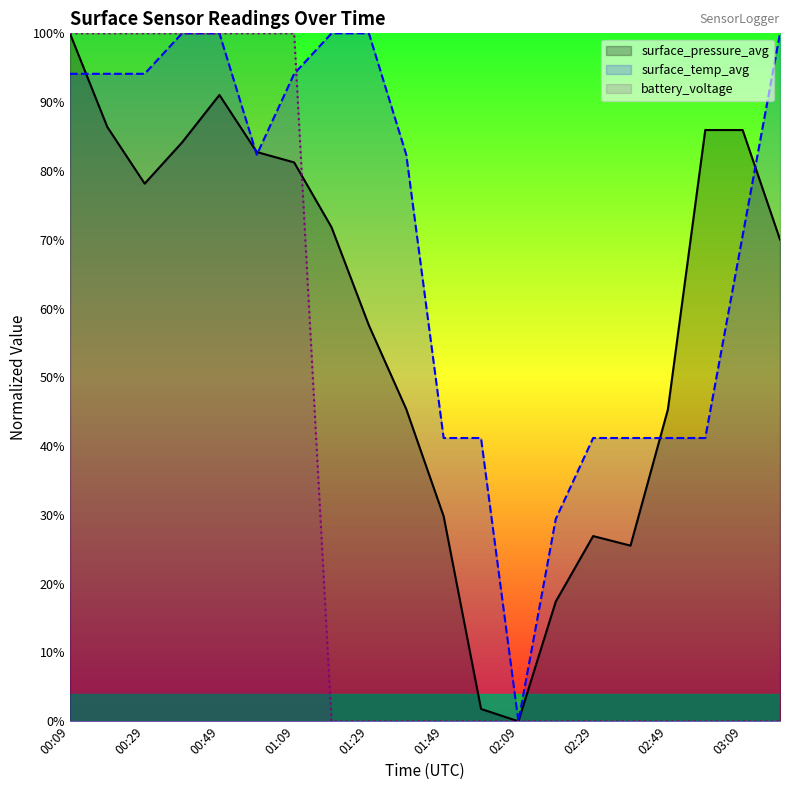

How many intersections are there between surface_temp_avg and surface_pressure_avg?

5